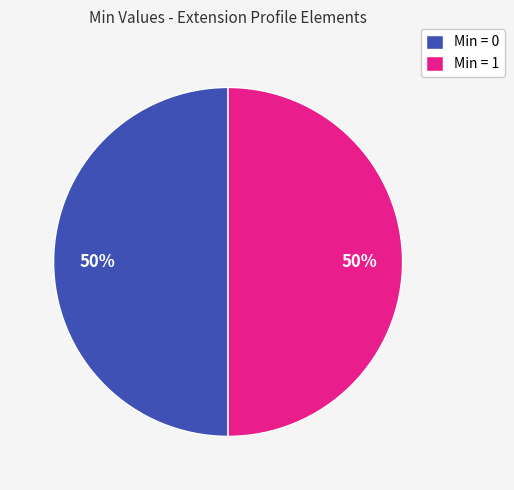

What is the ratio of the value at Min = 1 to the value at Min = 0?

1.0